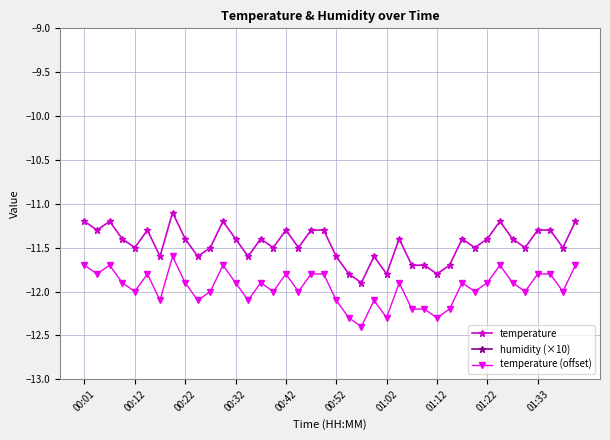

Is it true that temperature equals -11.5 at 00:12?

True